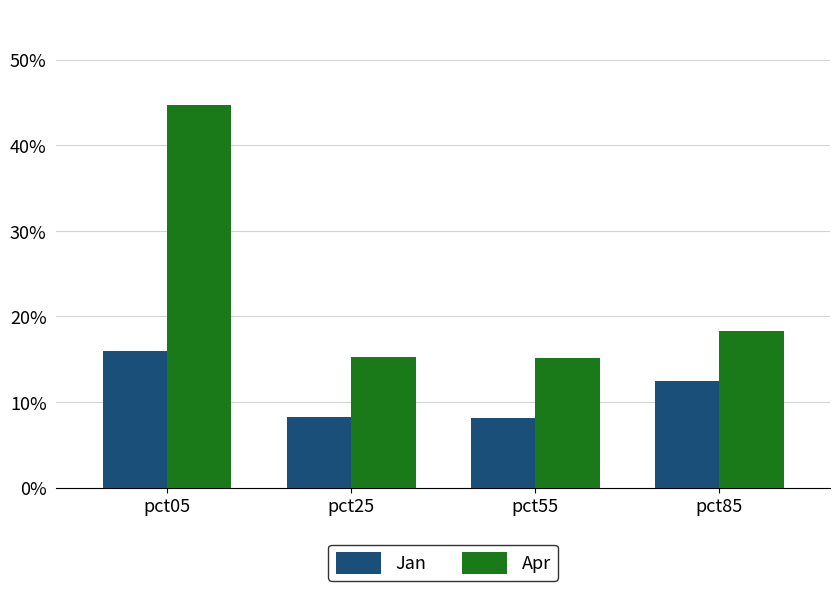

What are all the series names shown in the legend?

Jan, Apr